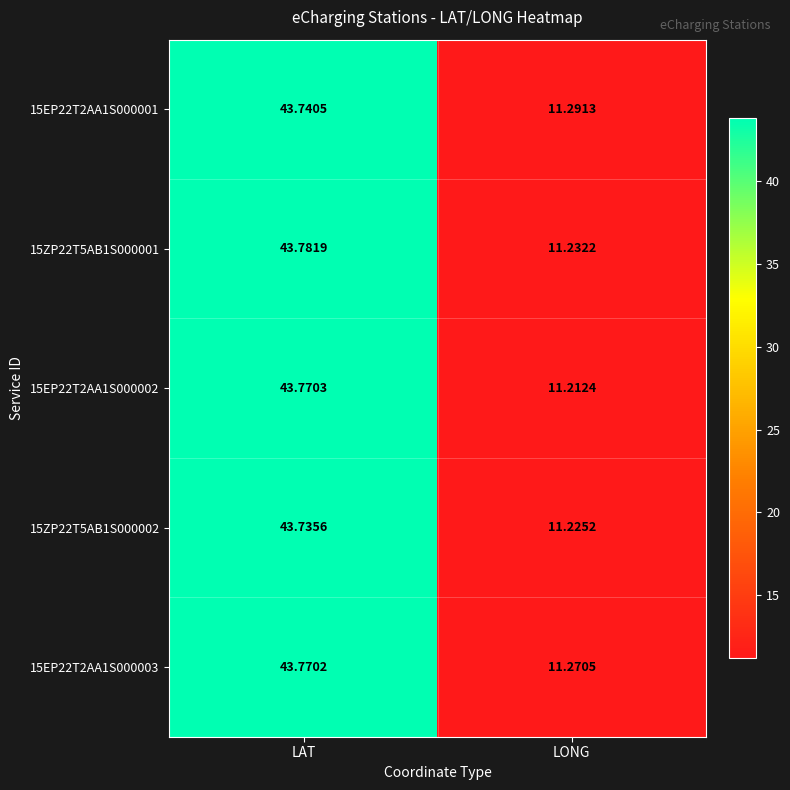

List the series in order of their peak value, highest first.

15ZP22T5AB1S000001, 15EP22T2AA1S000002, 15EP22T2AA1S000003, 15EP22T2AA1S000001, 15ZP22T5AB1S000002